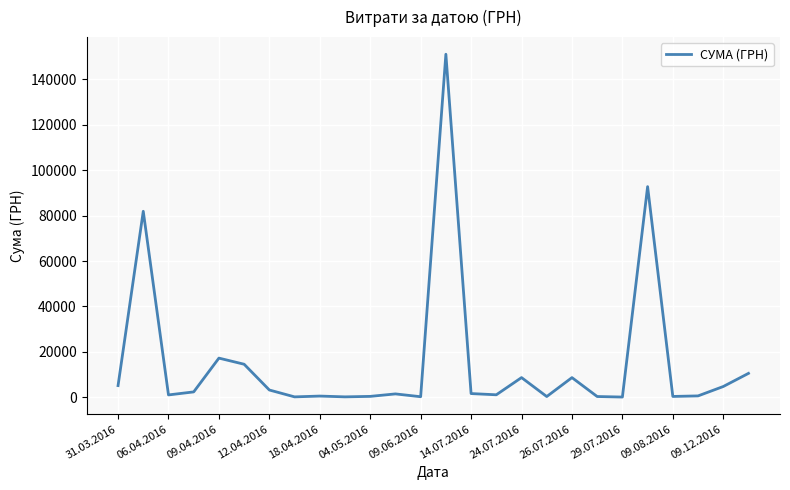

What is the difference between the maximum and minimum values?

151018.1